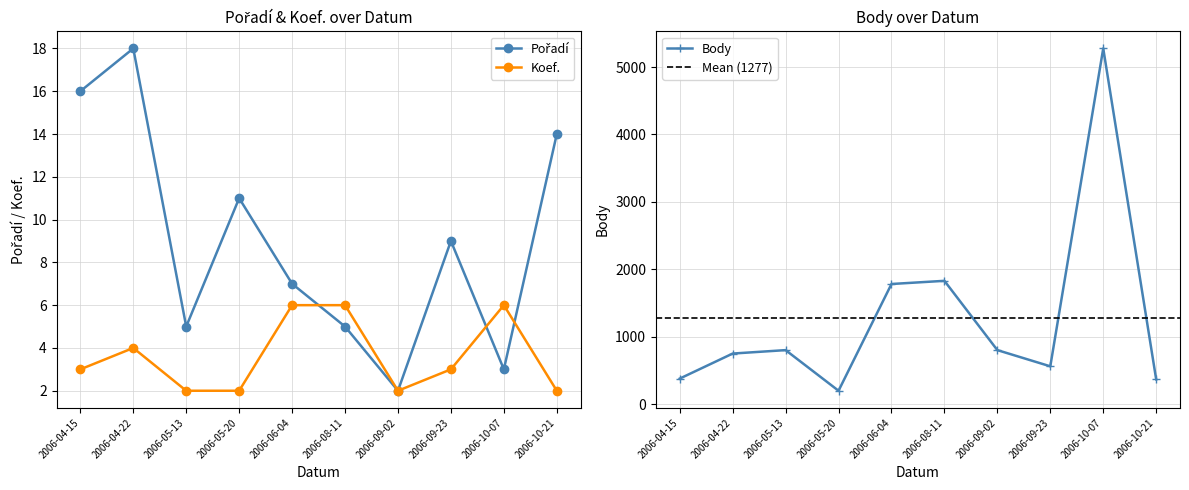

What is the difference between the maximum and minimum values in the Pořadí series?

16